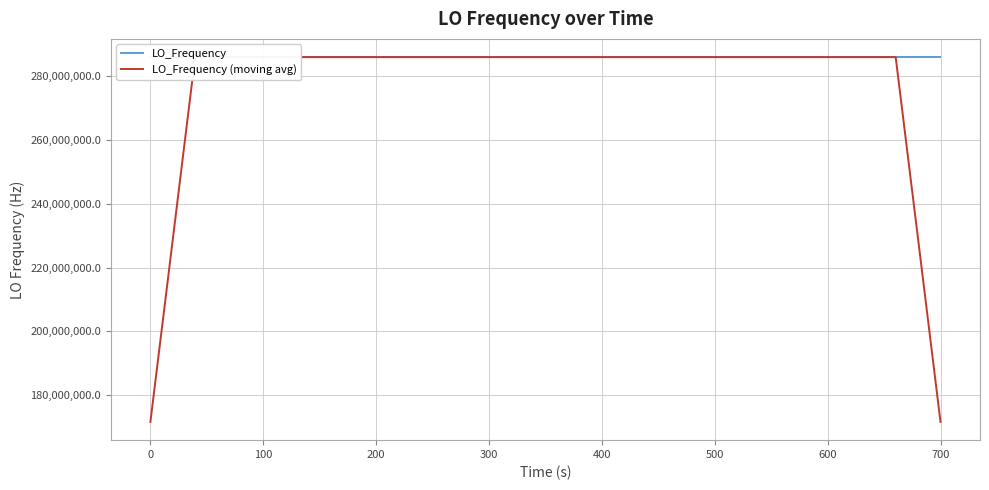

Rank the series by their average value, from lowest to highest.

LO_Frequency (moving avg), LO_Frequency